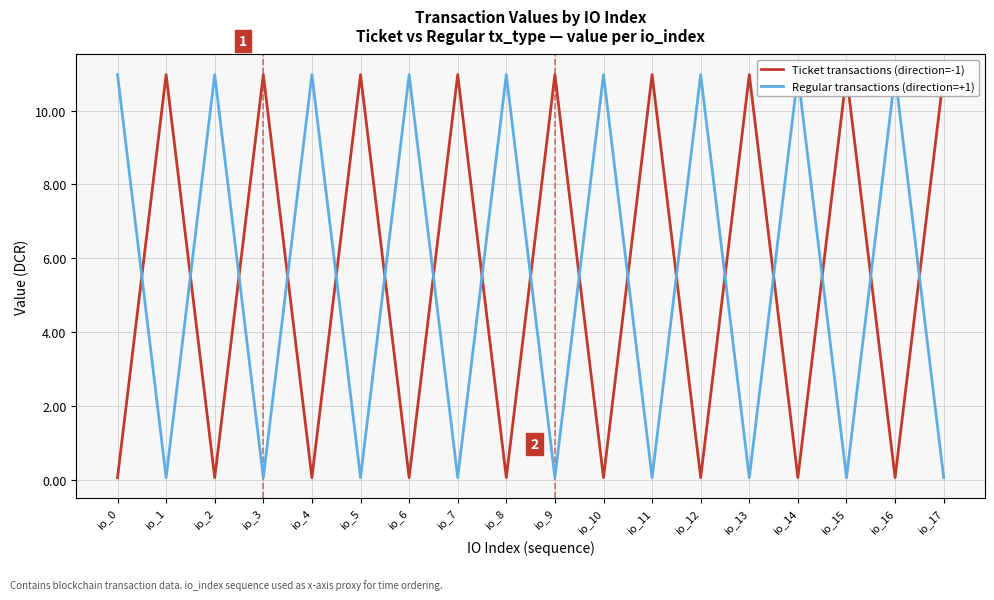

Rank the categories by Ticket transactions (direction=-1) value from highest to lowest.

io_1, io_3, io_5, io_7, io_9, io_11, io_13, io_15, io_17, io_0, io_2, io_4, io_6, io_8, io_10, io_12, io_14, io_16